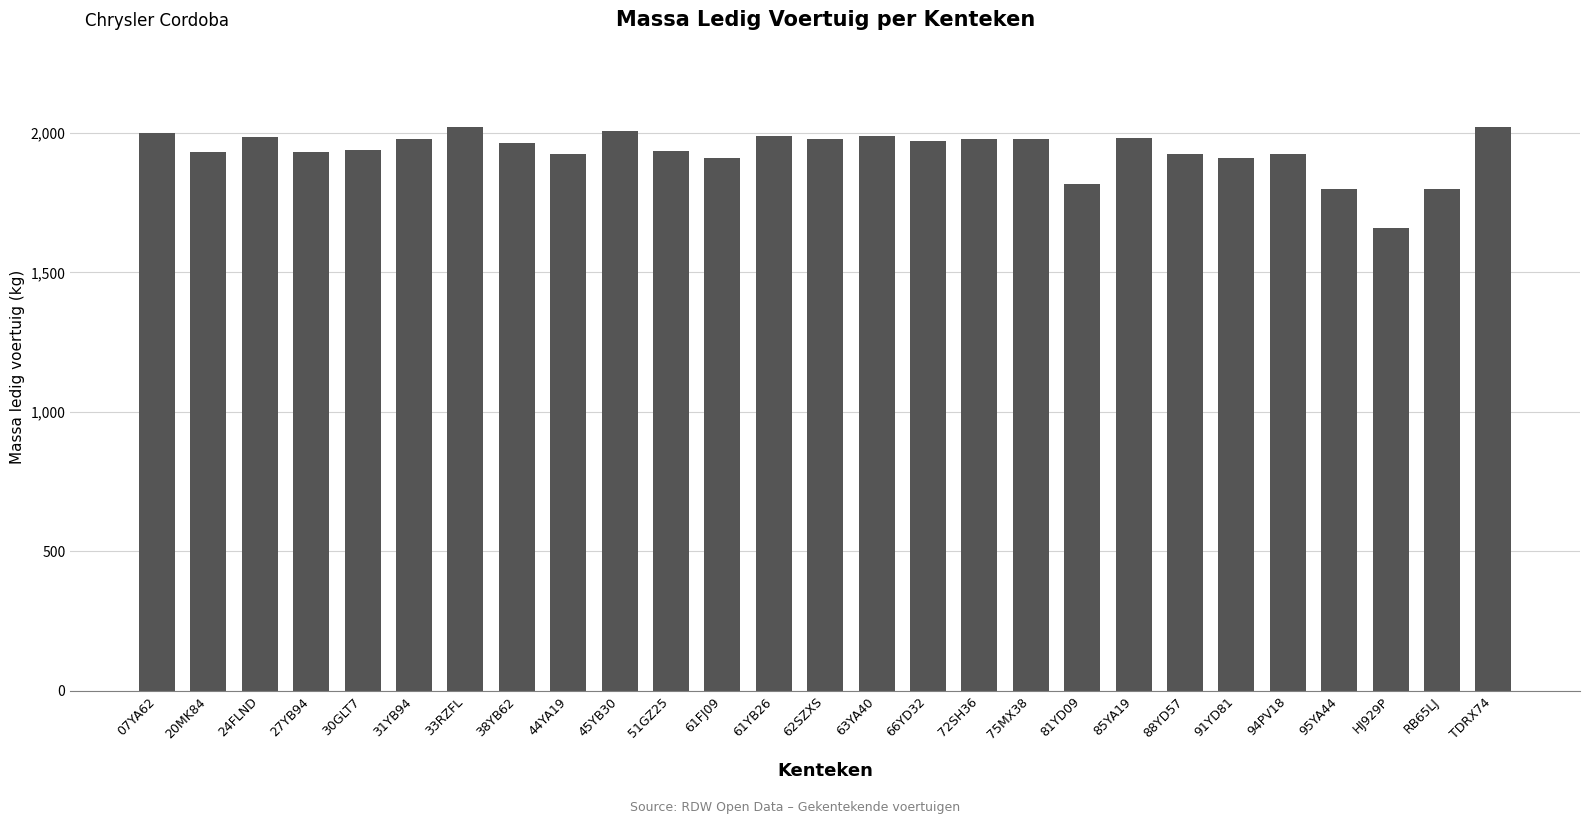

Is it true that the value at 66YD32 is 1970?

True